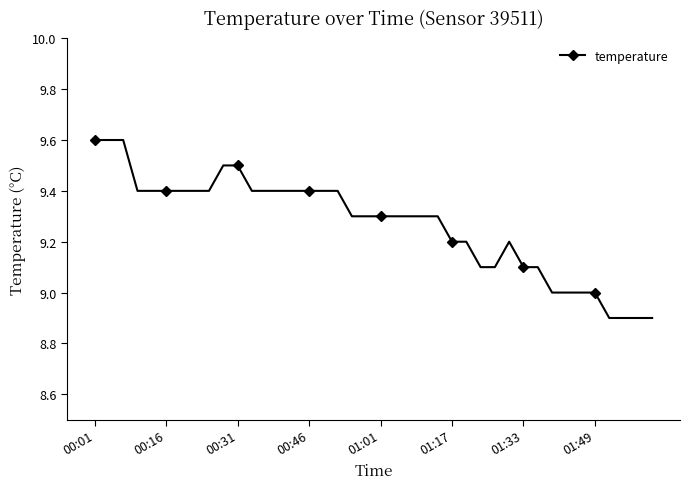

Does the chart display data point markers on the line(s)?

Yes